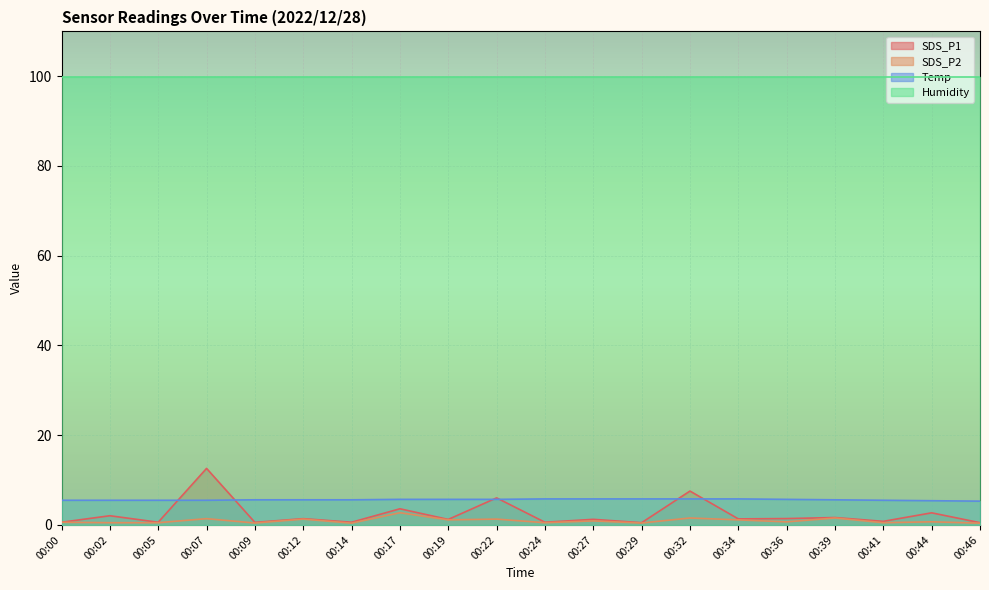

True or false: SDS_P1 and SDS_P2 cross at least once.

False